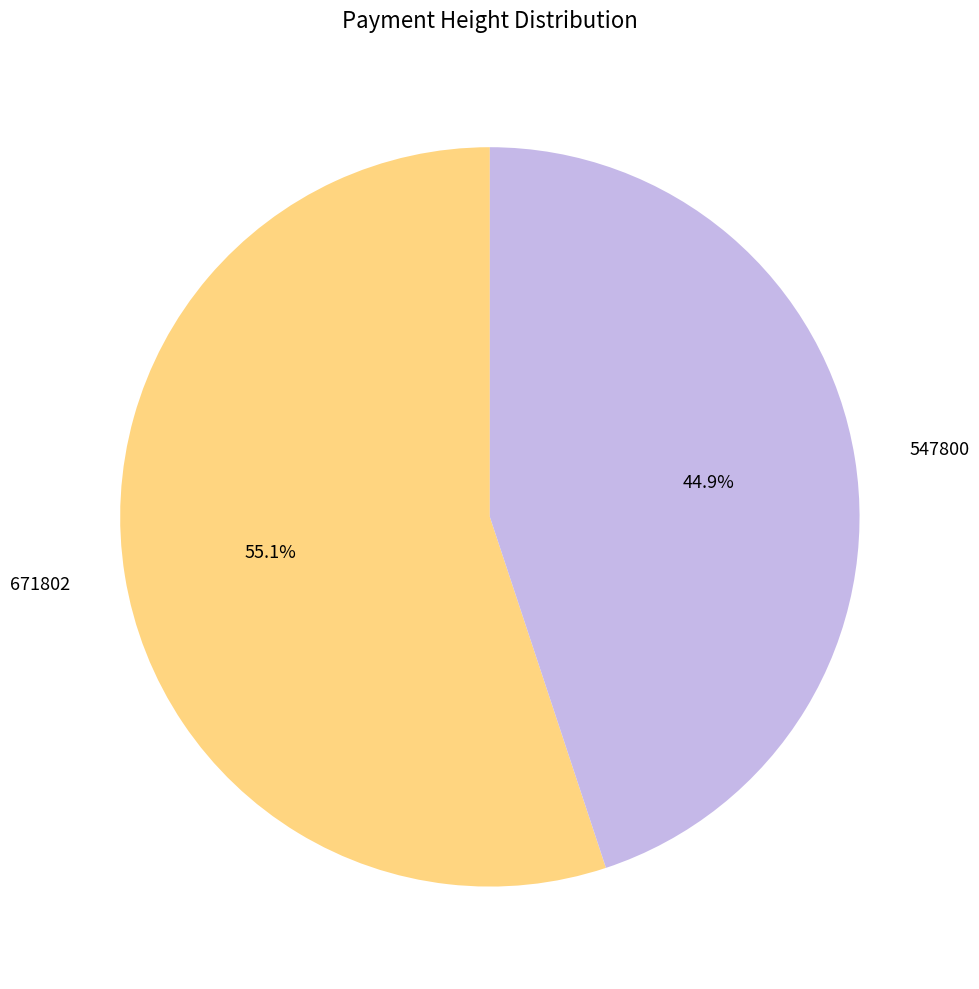

The 547800 slice represents 58% of the pie. True or false?

False